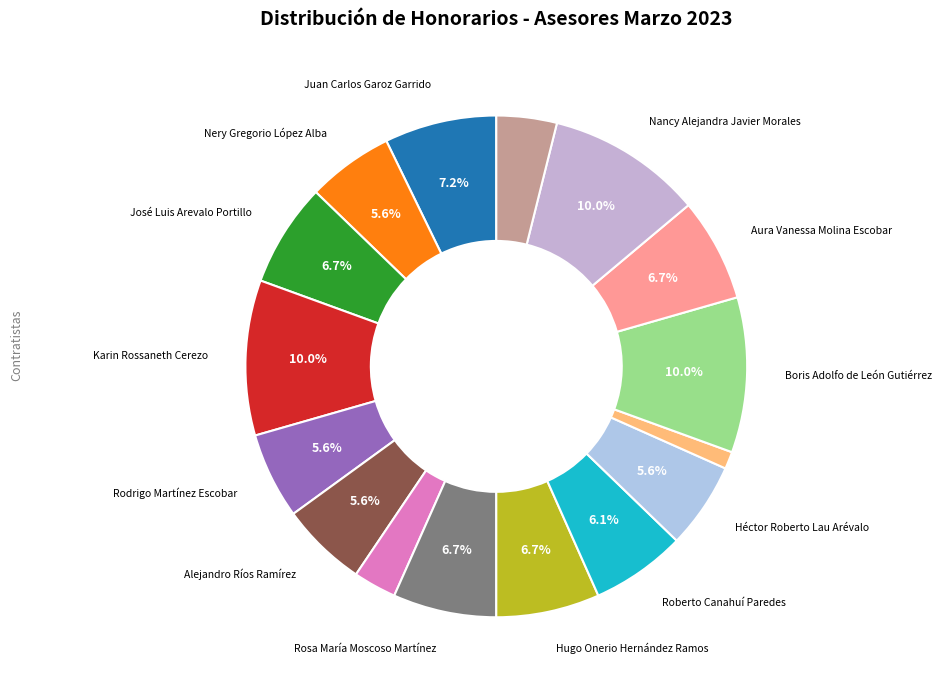

How many segments does this pie chart have?

16